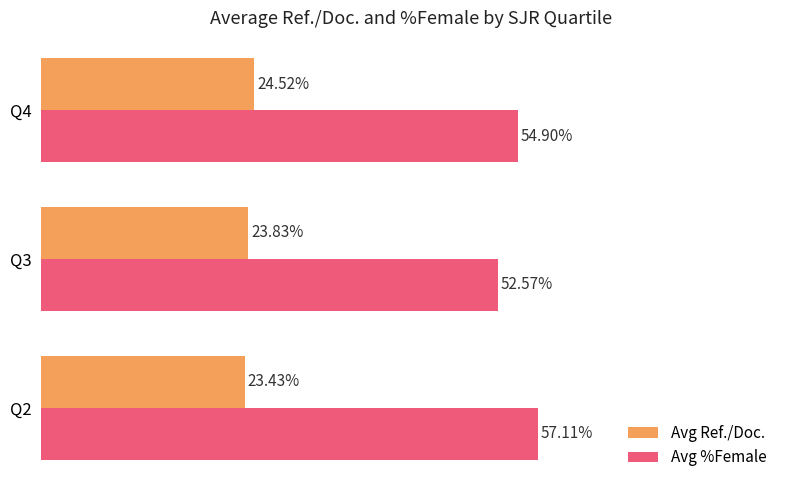

List the labels in order of Avg Ref./Doc. value, largest first.

Q4, Q3, Q2